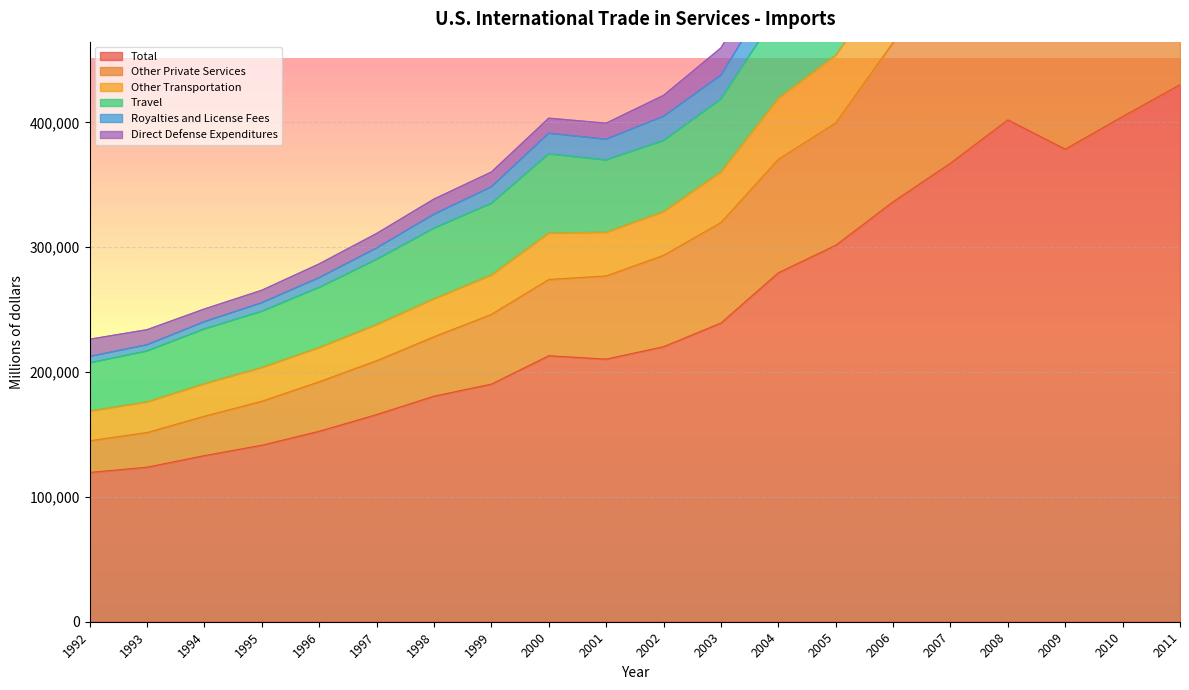

What is the average value of the Other Private Services series?

339086